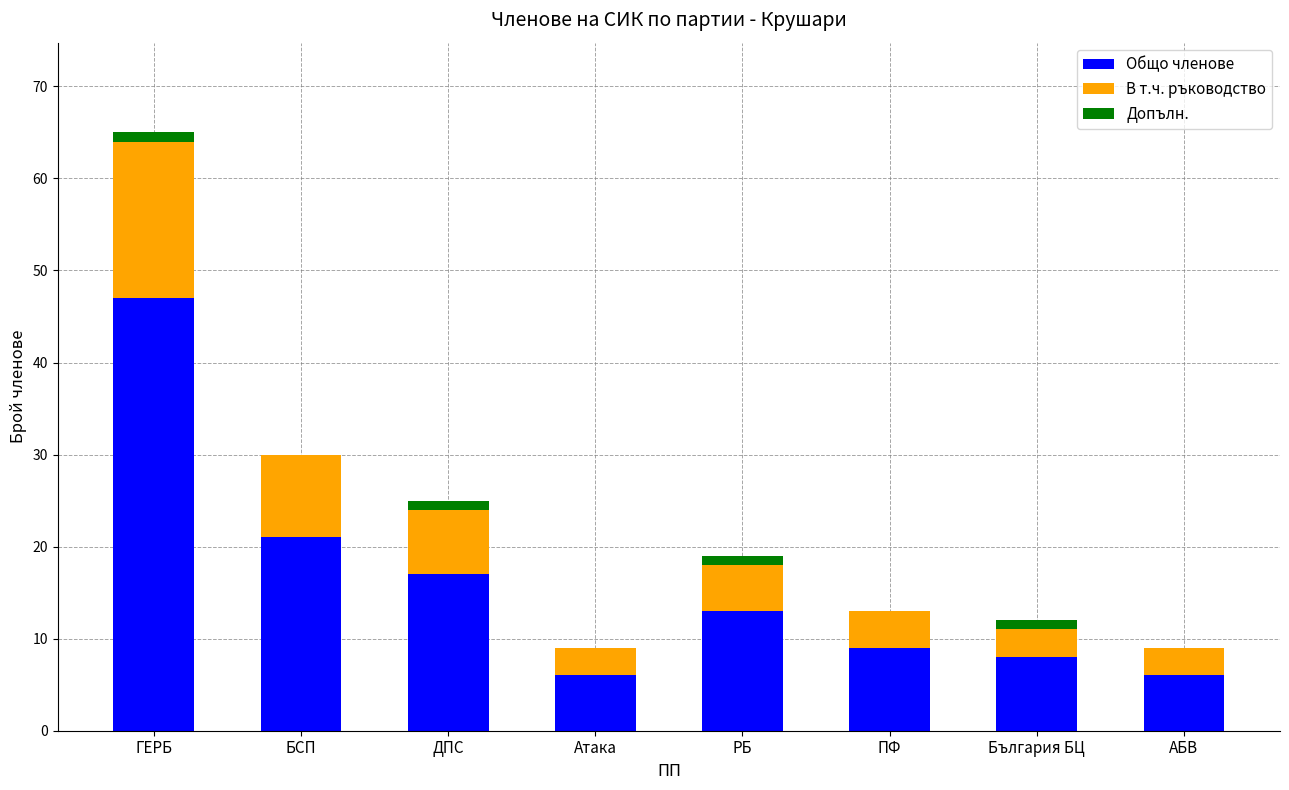

What is the maximum value for Общо членове?

47